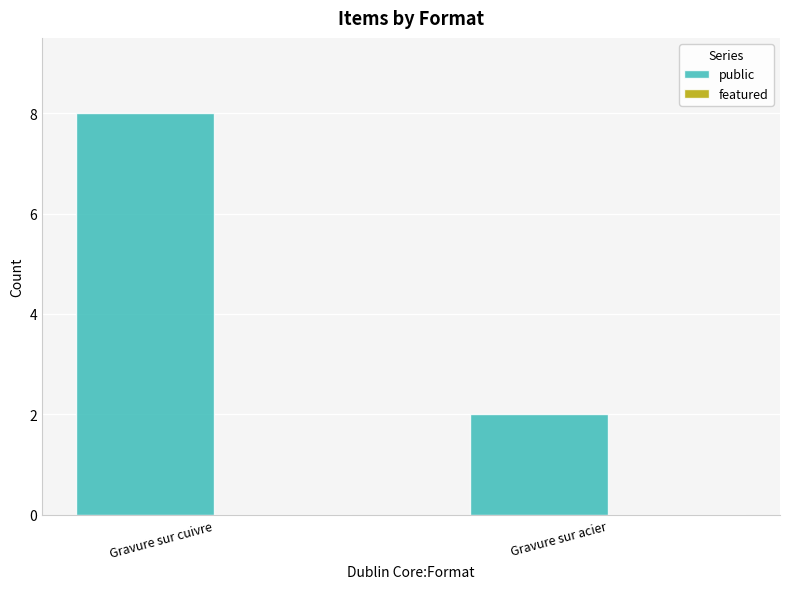

Reading left to right, list all the values displayed in this chart.

Gravure sur cuivre=8	Gravure sur acier=2